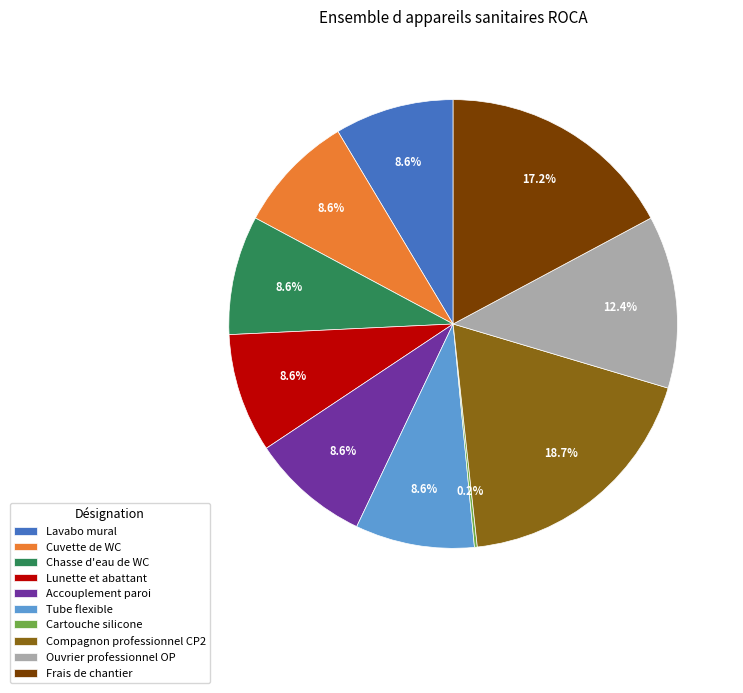

To the nearest percent, what percentage of the pie is Tube flexible?

9%